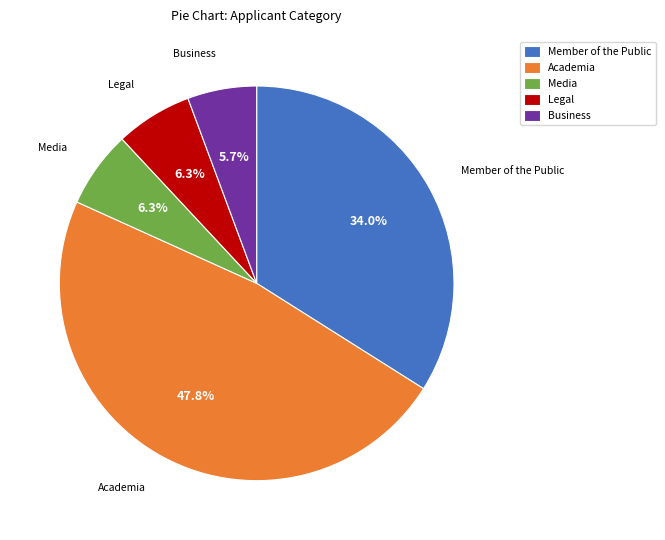

Is the sum of Legal and Academia greater than half?

Yes